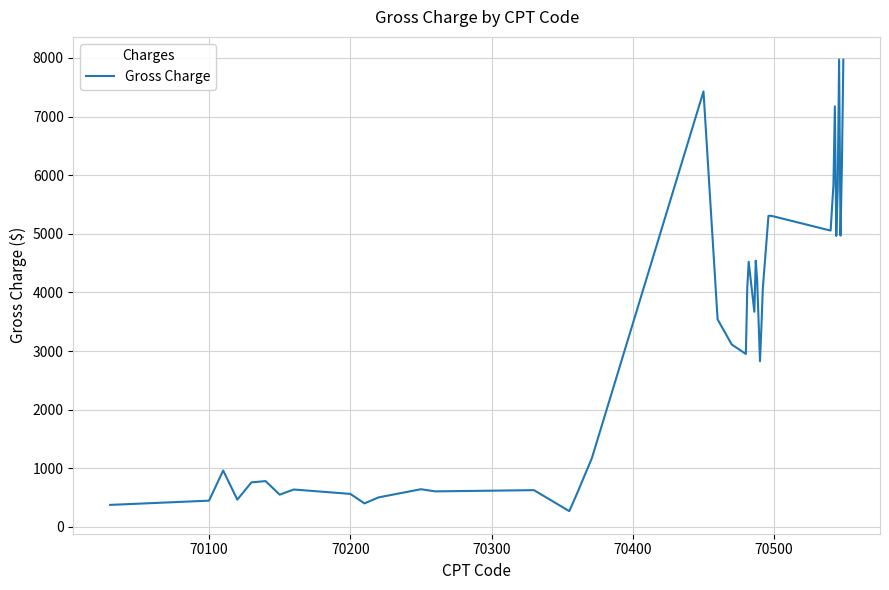

What is the maximum value shown in the chart?

7974.4